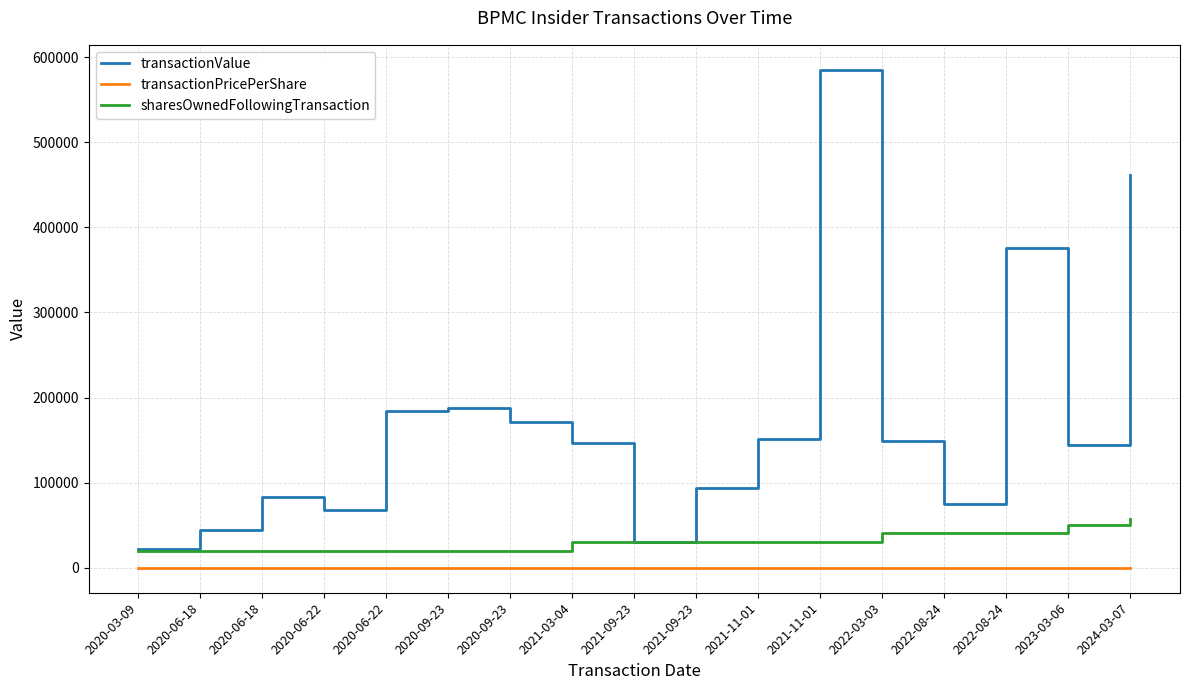

Reading left to right, transcribe all the data shown in this chart.

transactionValue: 22438.0	45000.0	82915.0	68495.0	184161.0	187950.0	171038.0	146887.0	30570.0	93288.0	151885.0	585172.0	148694.0	75050.0	375550.0	144248.0	461884.0
transactionPricePerShare: 51.9	18.0	36.0	36.0	80.1	75.2	90.0	86.8	36.0	110.0	29.3	113.0	58.6	15.0	75.1	45.7	90.7
sharesOwnedFollowingTransaction: 19505.0	19505.0	19505.0	19505.0	19505.0	19505.0	19505.0	30874.0	30874.0	30874.0	30874.0	30874.0	40836.0	40836.0	40836.0	50178.0	57585.0